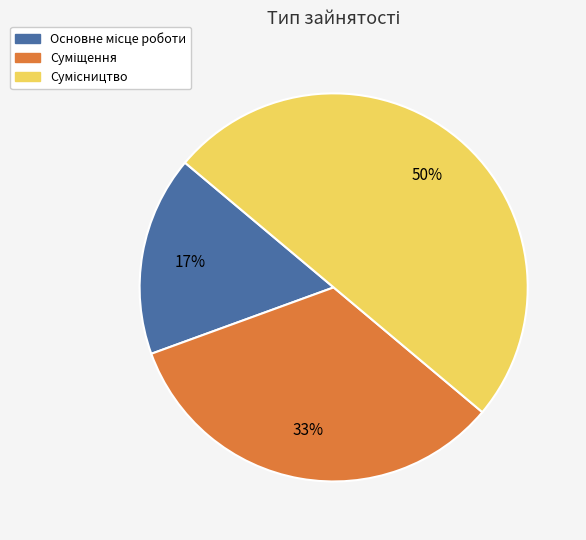

To the nearest percent, what is the difference between the largest and smallest slice percentages?

33%